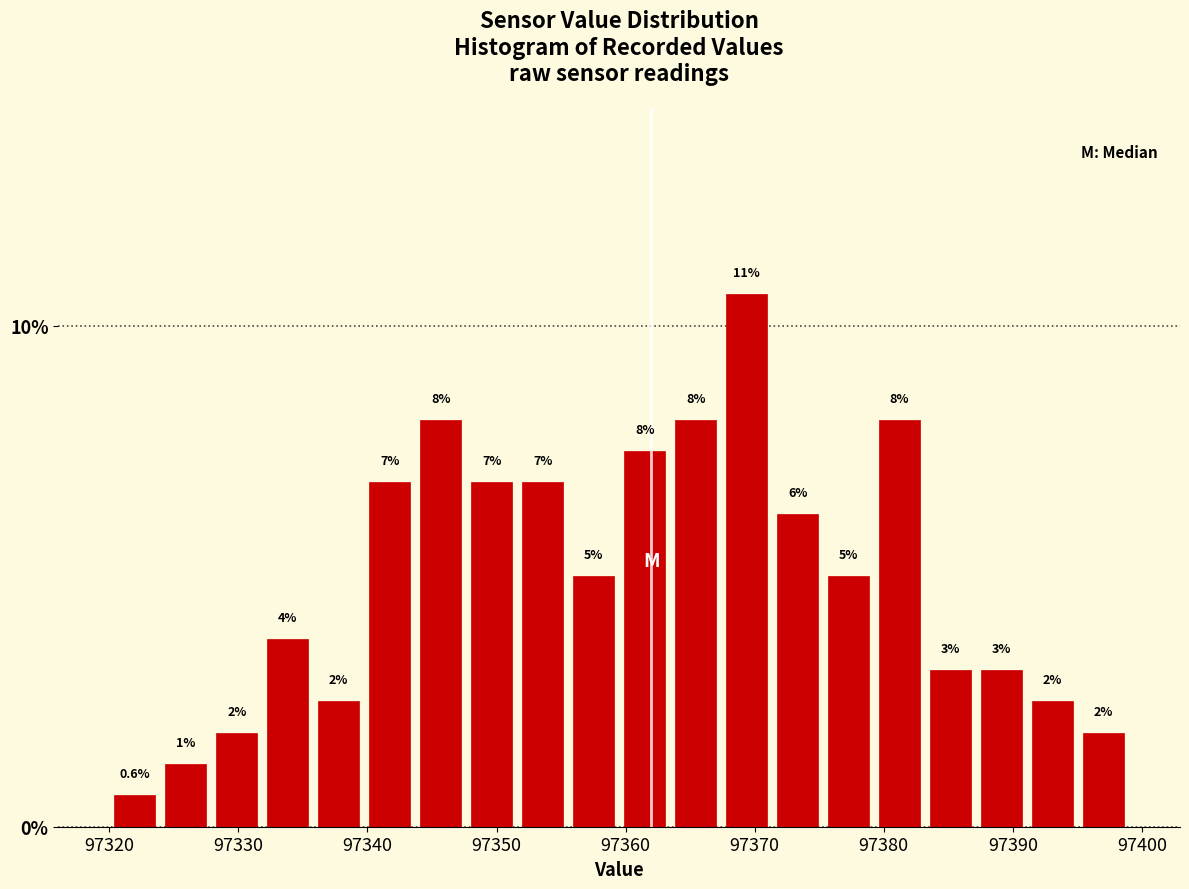

Around what value on the x-axis is the tallest bar? Give the approximate position of its centre, as read against the axis.

97369